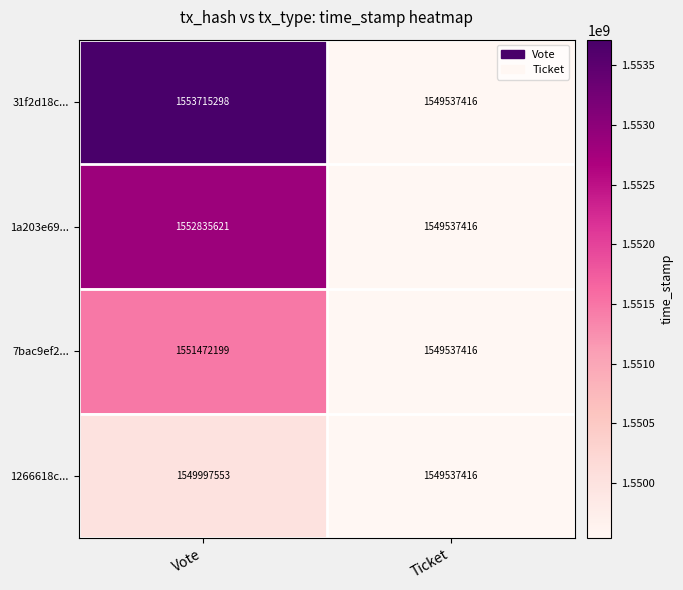

Rank the series by their average value, from highest to lowest.

31f2d18c..., 1a203e69..., 7bac9ef2..., 1266618c...